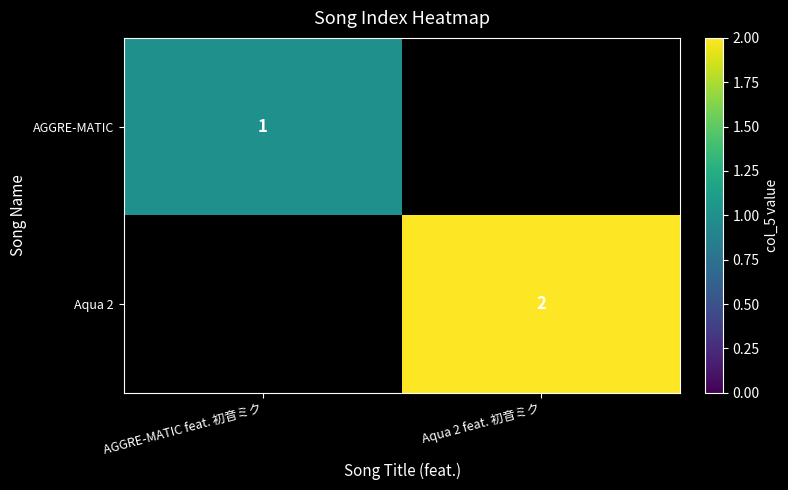

The Aqua 2 series shows 2 at Aqua 2 feat. 初音ミク. True or false?

True